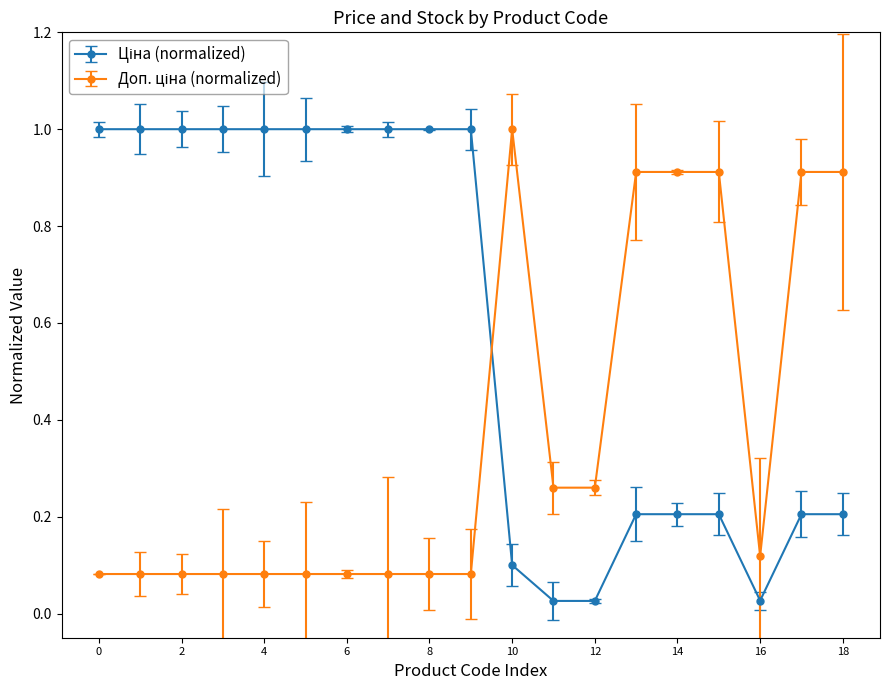

What is the greatest value displayed?

1.0